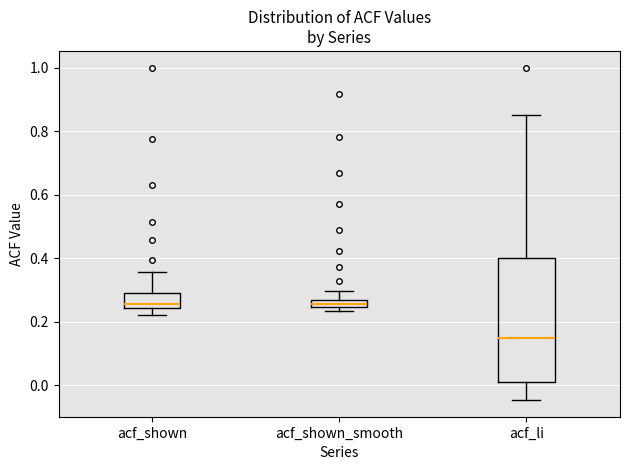

Which box has the lowest median line?

acf_li